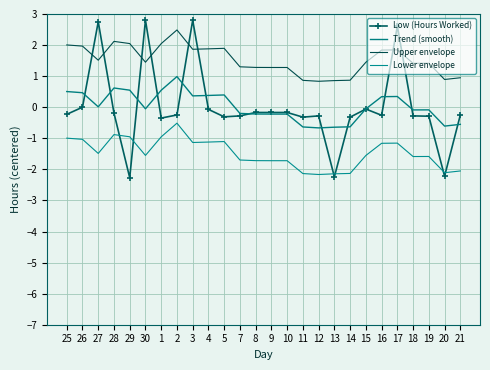

What is the total value across all series at 5?

0.9